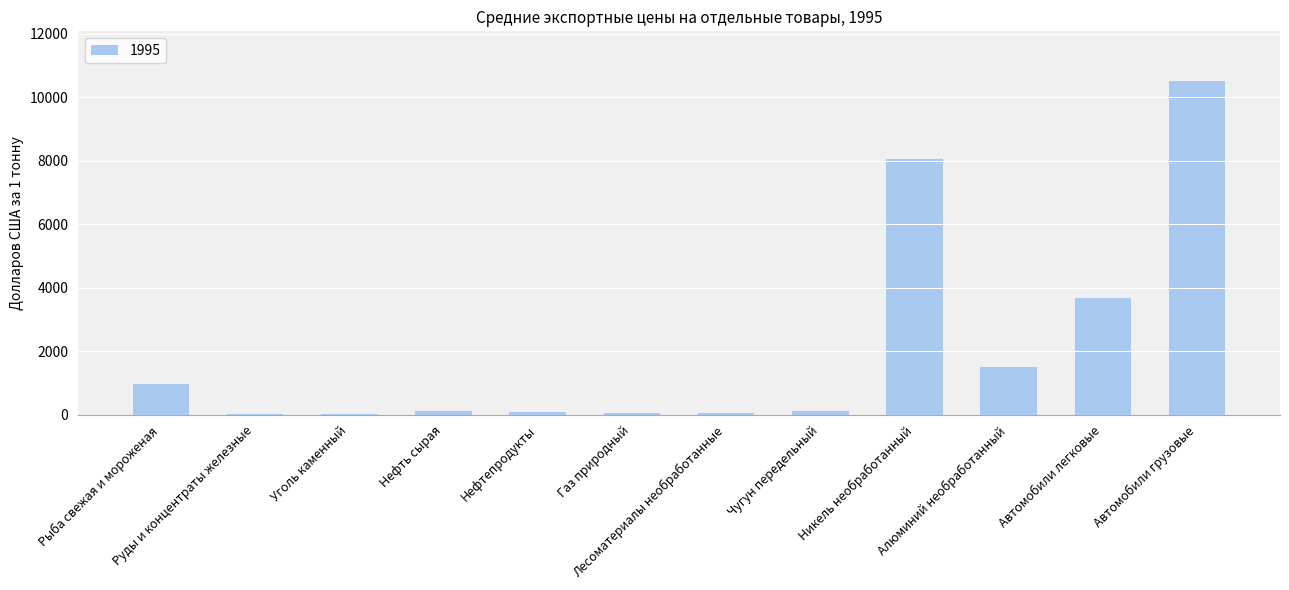

What is the maximum value shown in the chart?

10504.0